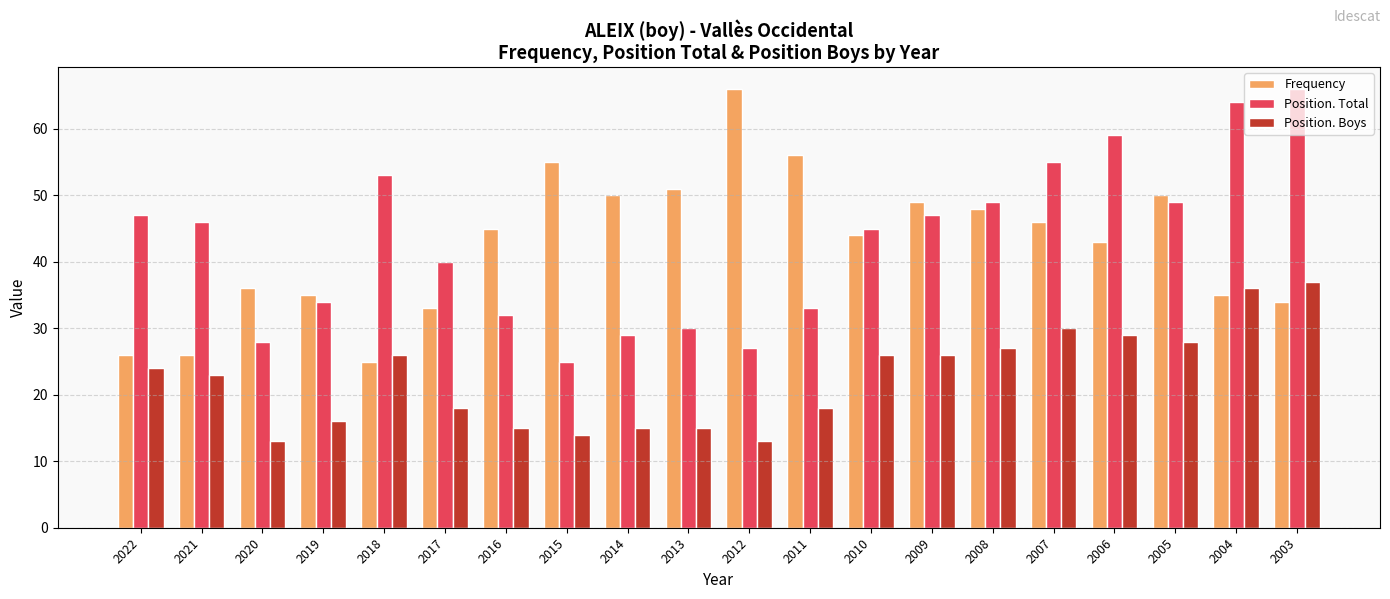

At how many categories does at least one series exceed 63?

3